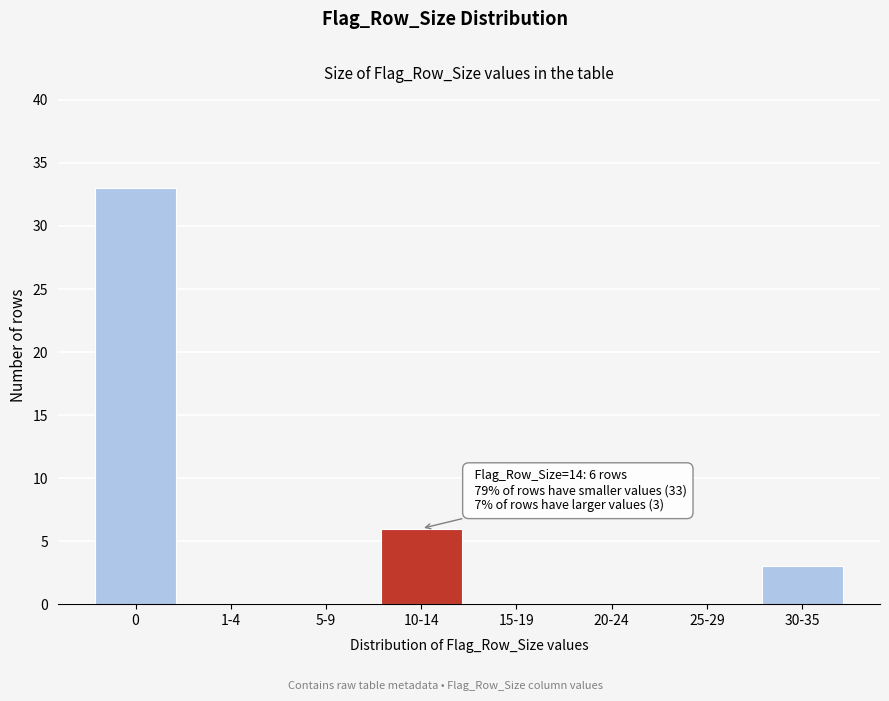

Reading left to right, transcribe all the data shown in this chart.

0=33	1-4=0	5-9=0	10-14=6	15-19=0	20-24=0	25-29=0	30-35=3